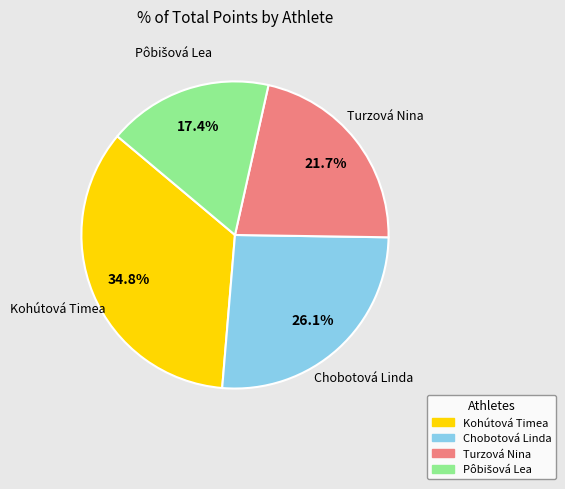

Is Turzová Nina the majority of the pie?

No